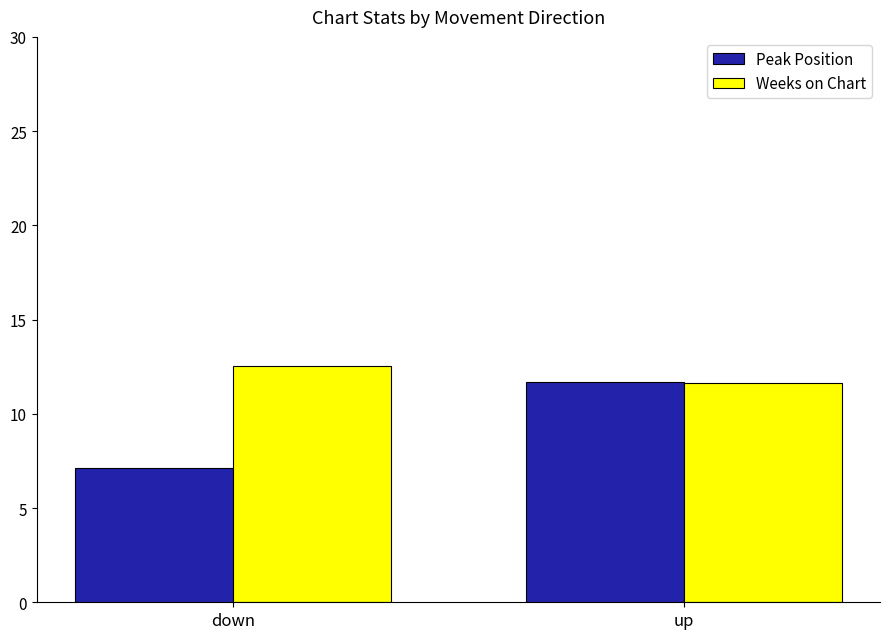

Is it true that Peak Position equals 11.9 at down?

False